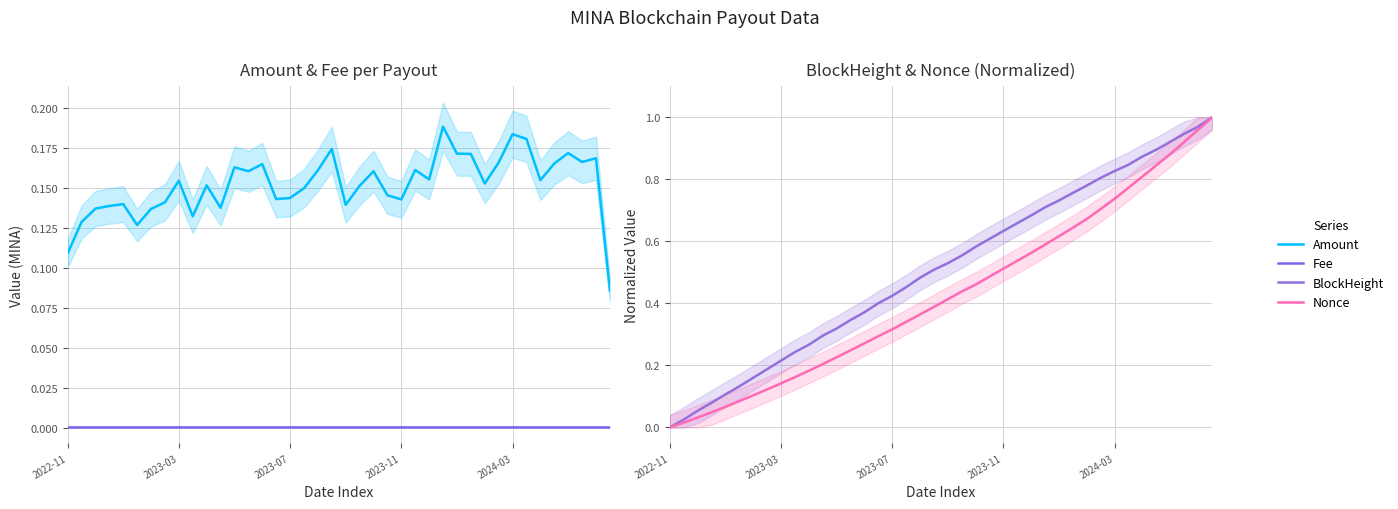

At how many categories does at least one series exceed 0?

40